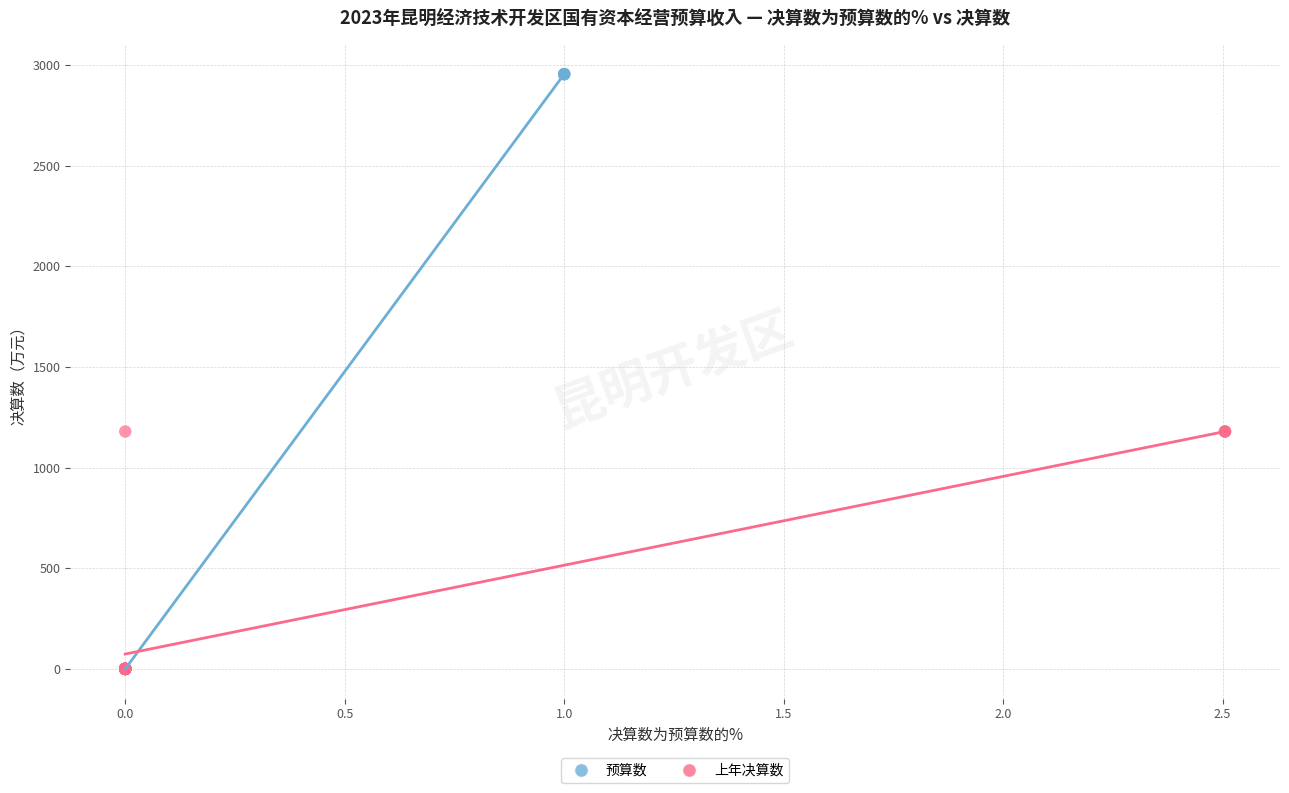

Which series has the largest Y range (max minus min)?

预算数